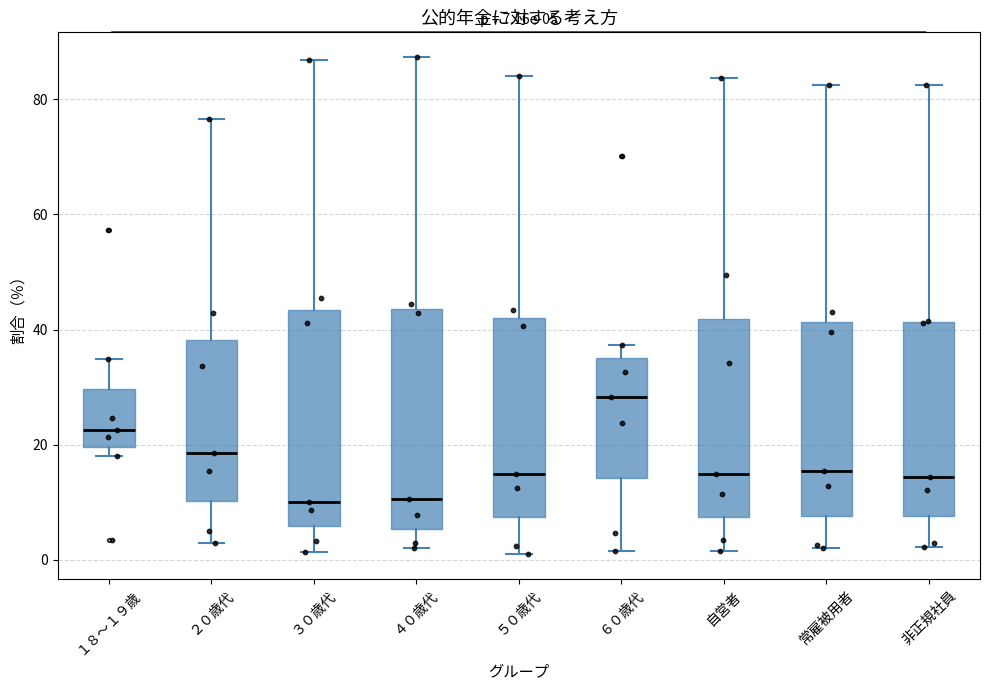

Which box's median line is the highest?

６０歳代